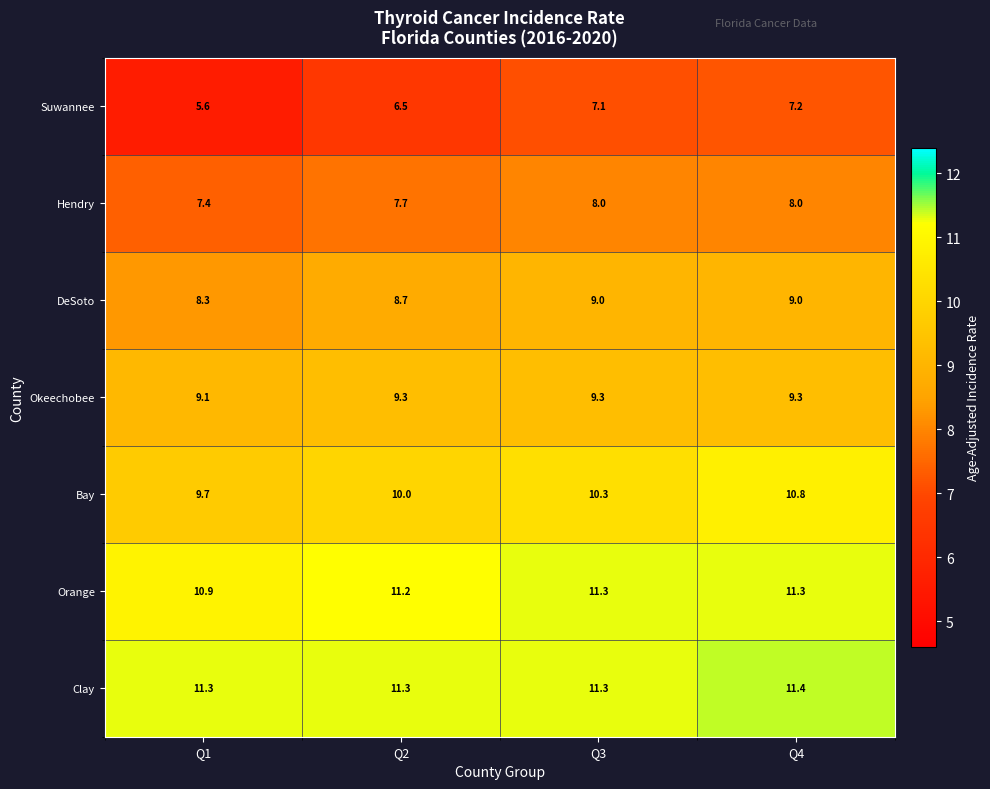

Reading left to right, extract all data points from this chart.

Suwannee: 5.6	6.5	7.1	7.2
Hendry: 7.4	7.7	8.0	8.0
DeSoto: 8.3	8.7	9.0	9.0
Okeechobee: 9.1	9.3	9.3	9.3
Bay: 9.7	10.0	10.3	10.8
Orange: 10.9	11.2	11.3	11.3
Clay: 11.3	11.3	11.3	11.4